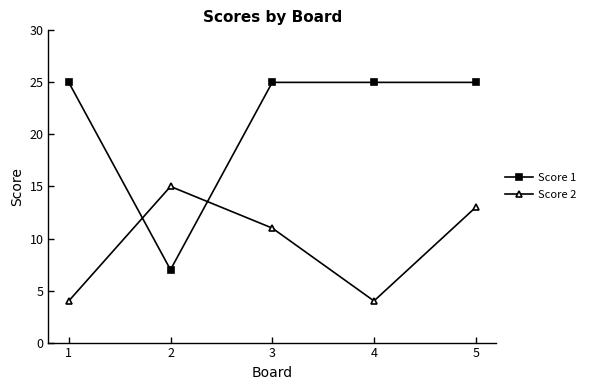

What is the value of the Score 2 point at the 1st from the left?

4